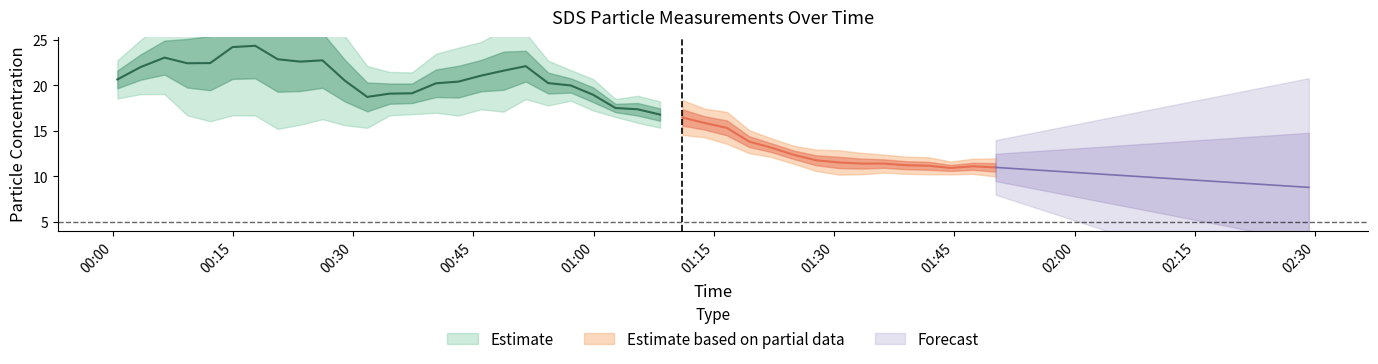

Is this an area chart (filled region under the line)?

No